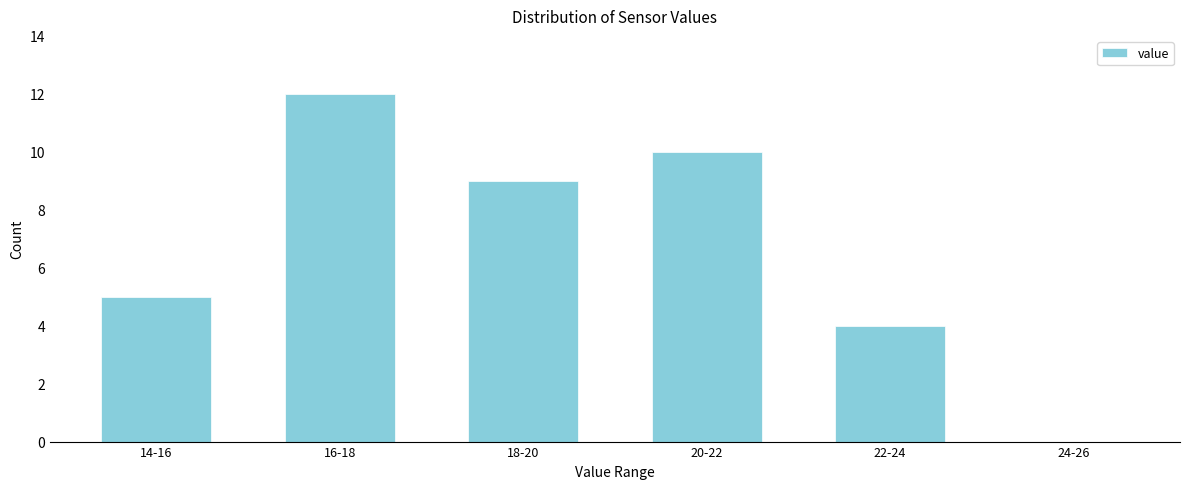

Reading left to right, extract all data points from this chart.

14-16=5	16-18=12	18-20=9	20-22=10	22-24=4	24-26=0